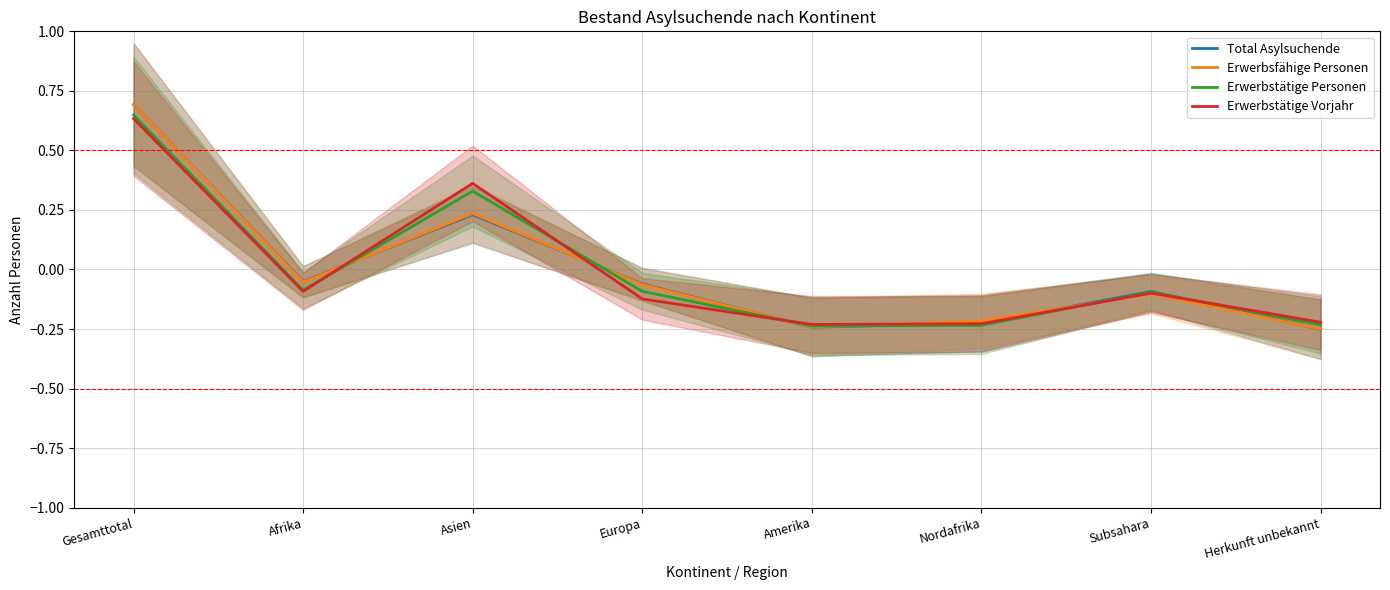

What is the sum of the Erwerbsfähige Personen values at Amerika and Subsahara?

-0.3